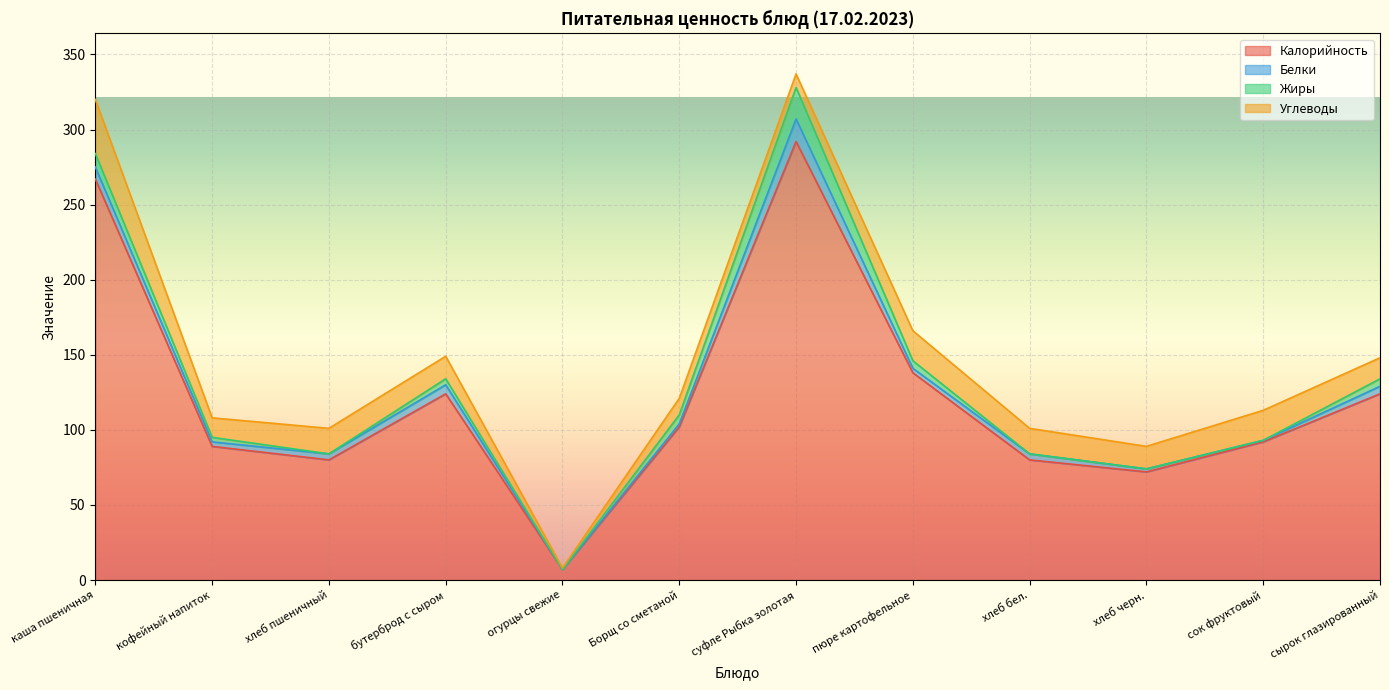

The Белки series shows 8 at каша пшеничная. True or false?

True